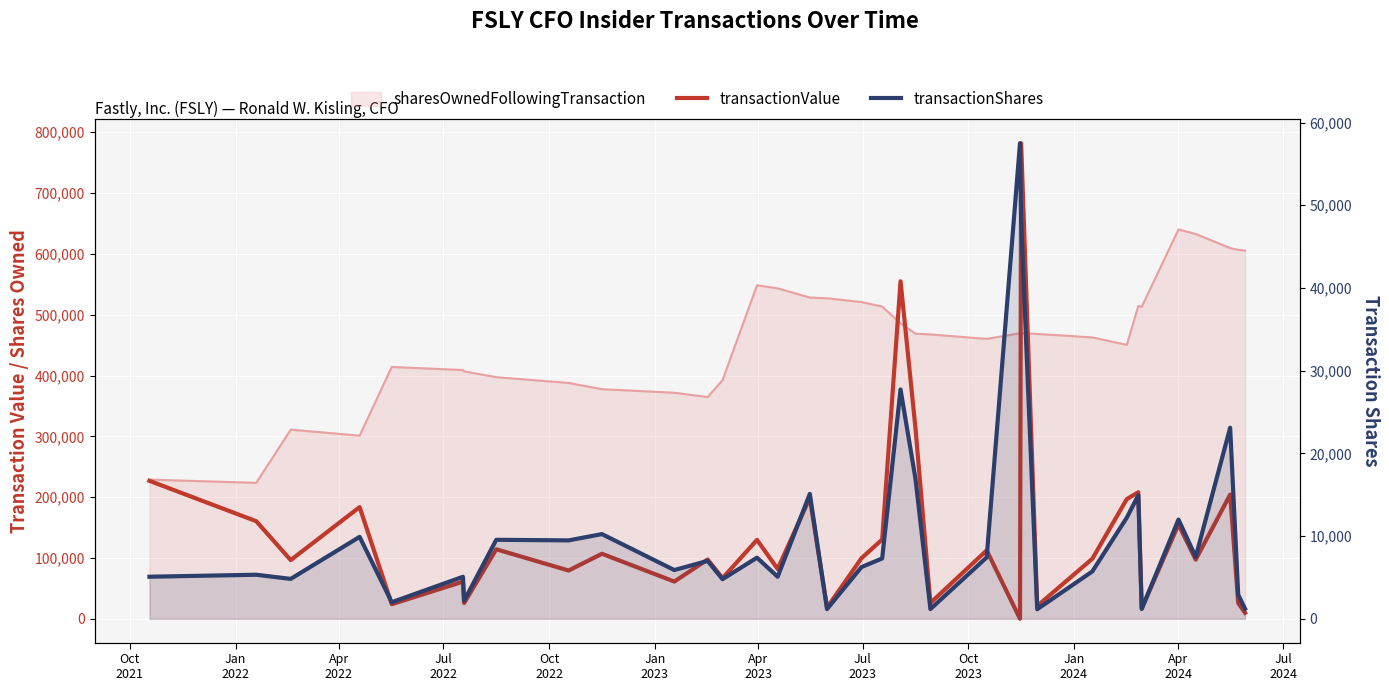

How many lines are shown in the chart?

2